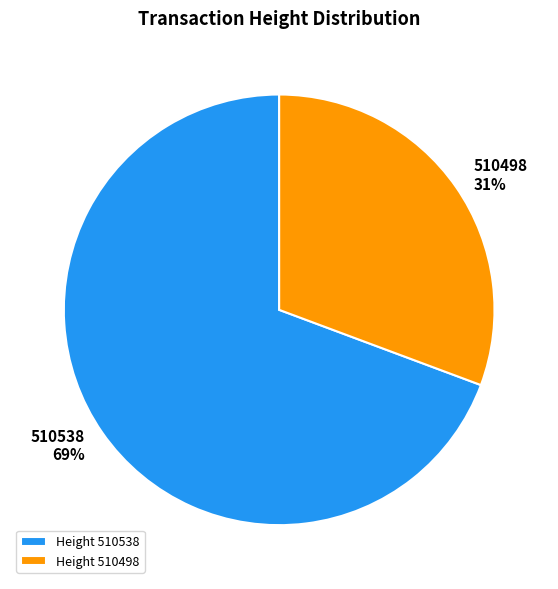

Rank the categories by value from lowest to highest.

510498, 510538